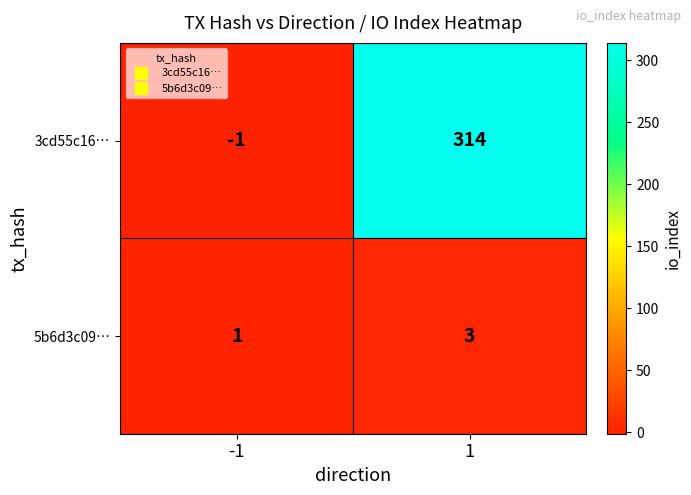

Reading left to right, extract all data points from this chart.

3cd55c16…: -1=-1	1=314
5b6d3c09…: -1=1	1=3